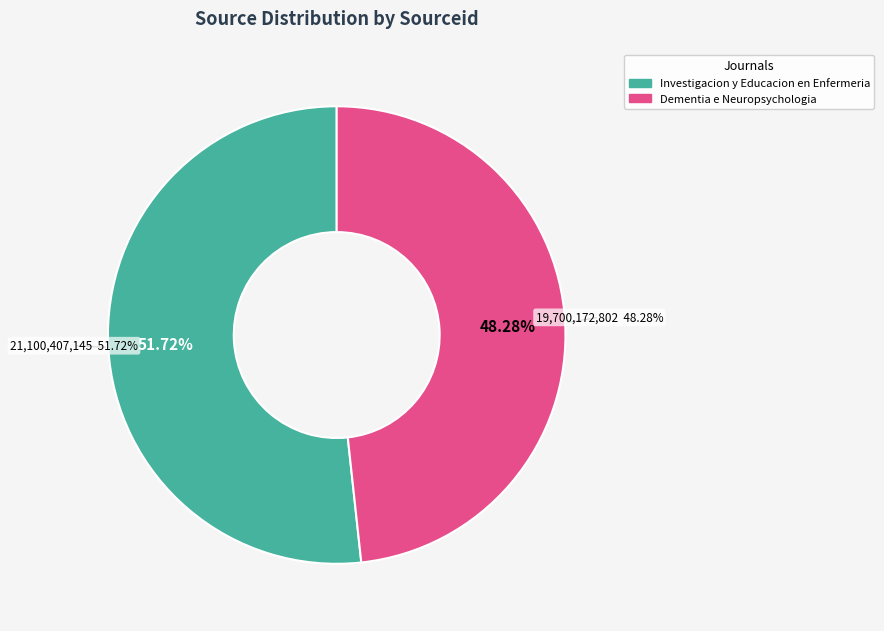

How much of the chart is everything except Investigacion y Educacion en Enfermeria?

48.3%